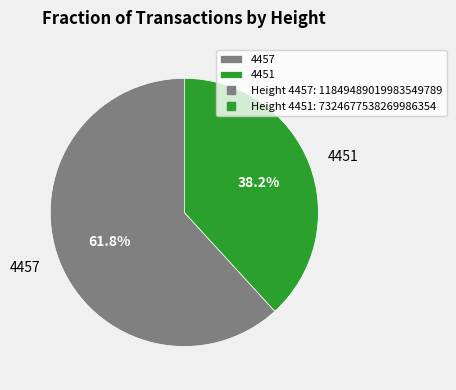

What portion of the pie excludes 4457?

38.2%